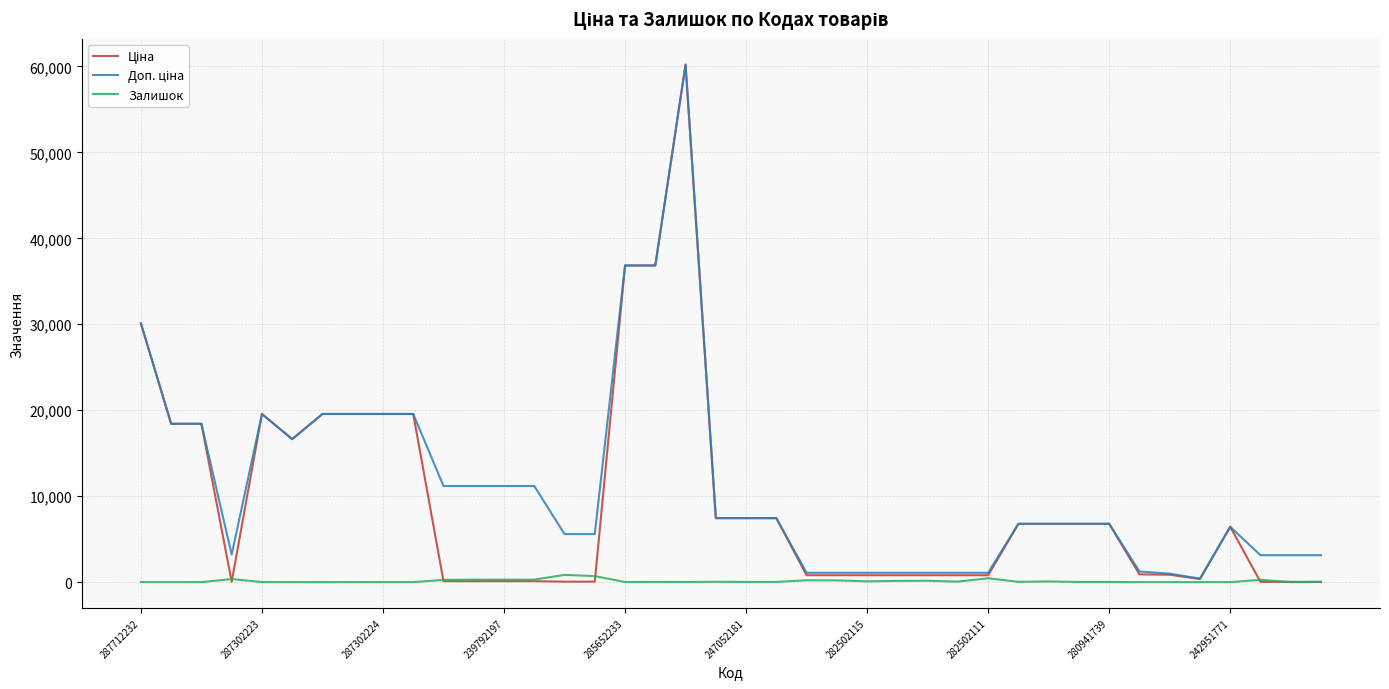

What is the difference between the maximum and minimum values in the Ціна series?

60174.3